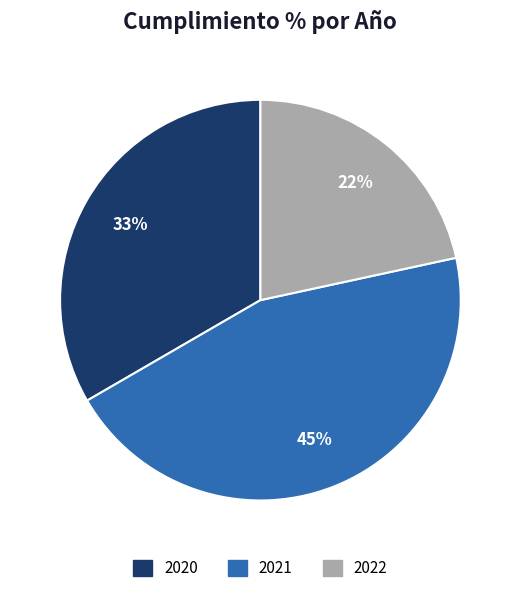

How many slices are in this pie chart?

3